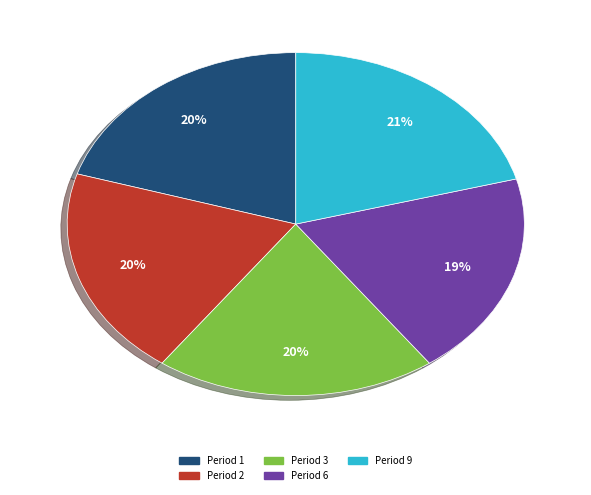

How many slices are in this pie chart?

5